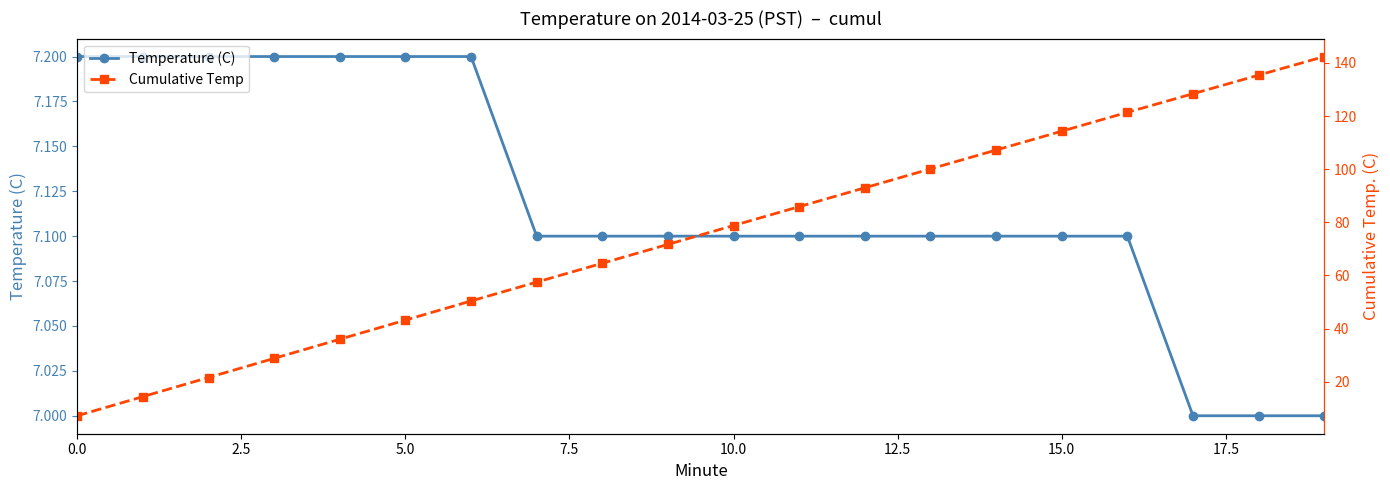

True or false: Temperature (C) has more than 1 points higher than both neighbors.

False